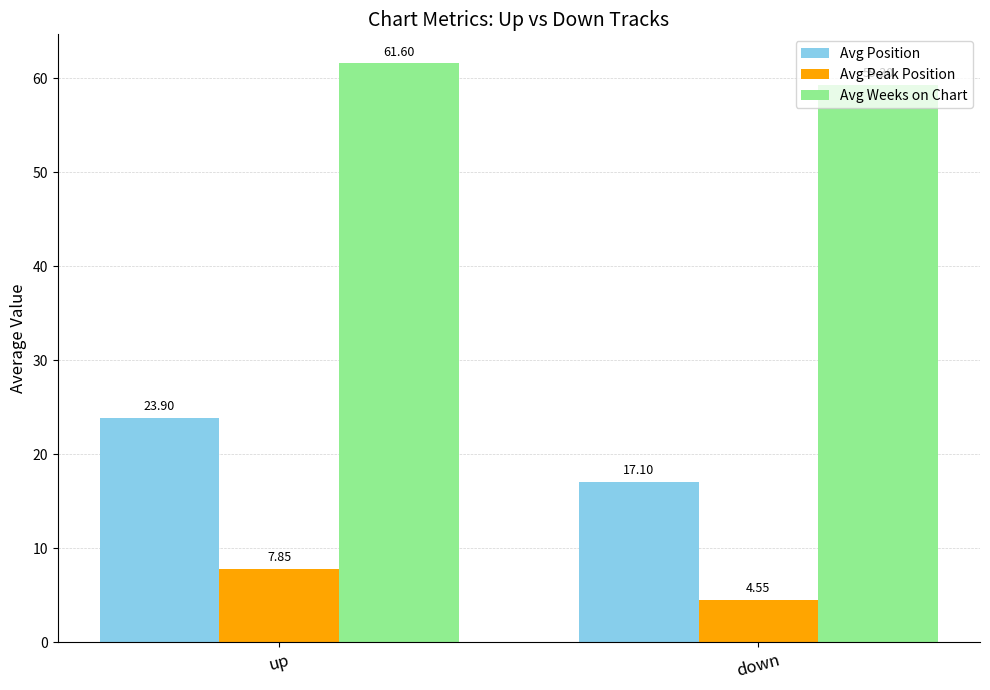

Count the Avg Peak Position values in the range 4 to 7.

1